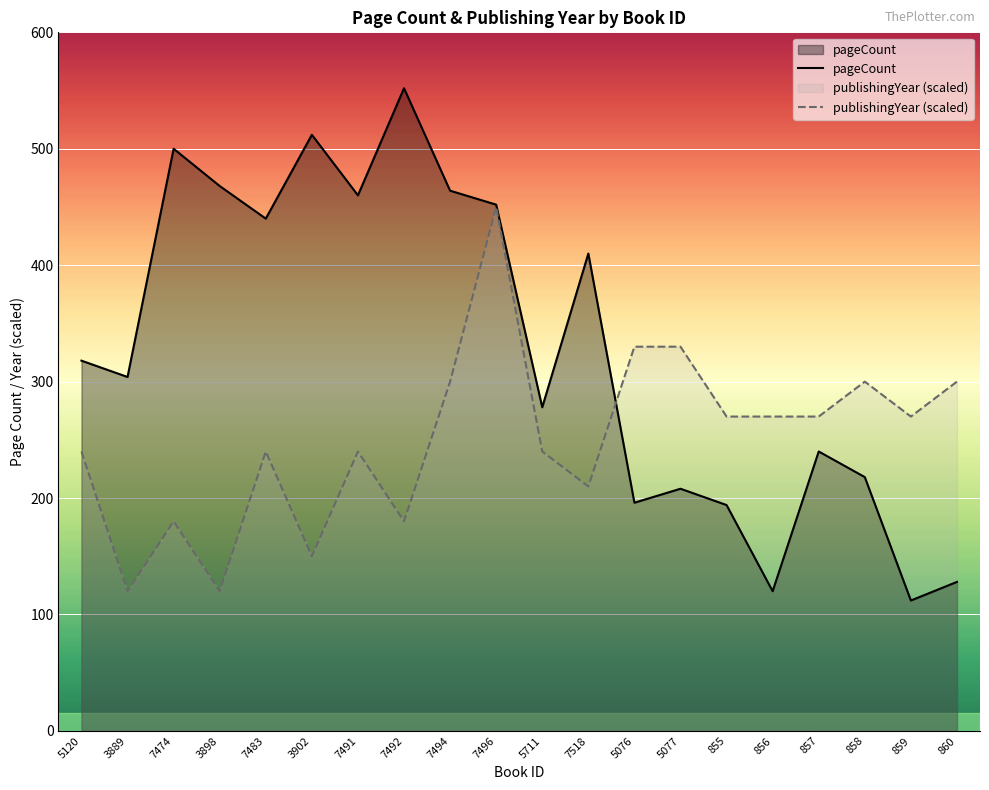

Rank the series by their average value, from lowest to highest.

publishingYear (scaled), pageCount